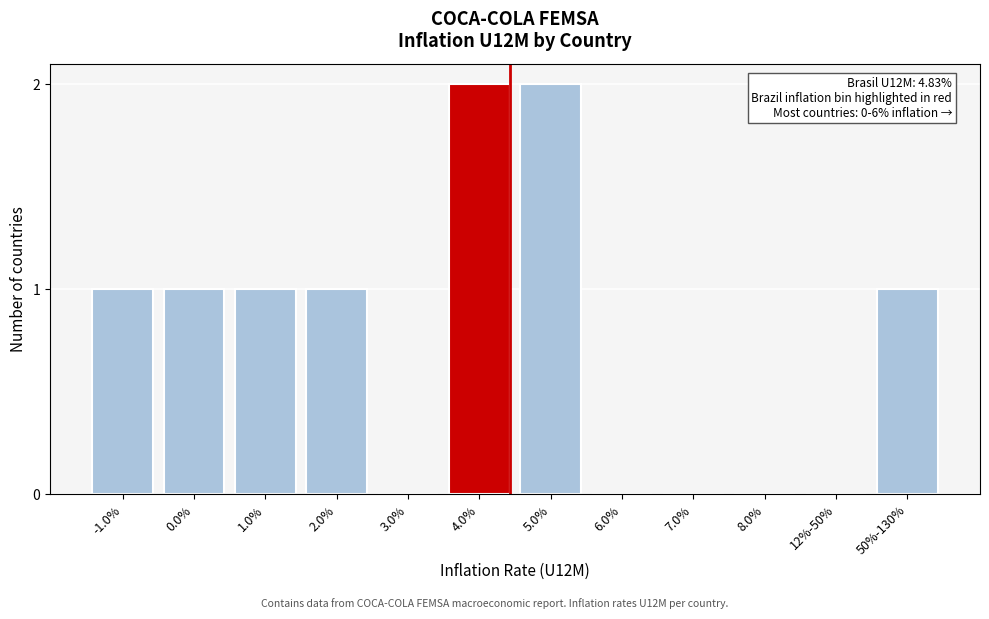

Reading left to right, extract all data points from this chart.

-1.0%=1	0.0%=1	1.0%=1	2.0%=1	3.0%=0	4.0%=2	5.0%=2	6.0%=0	7.0%=0	8.0%=0	12%-50%=0	50%-130%=1